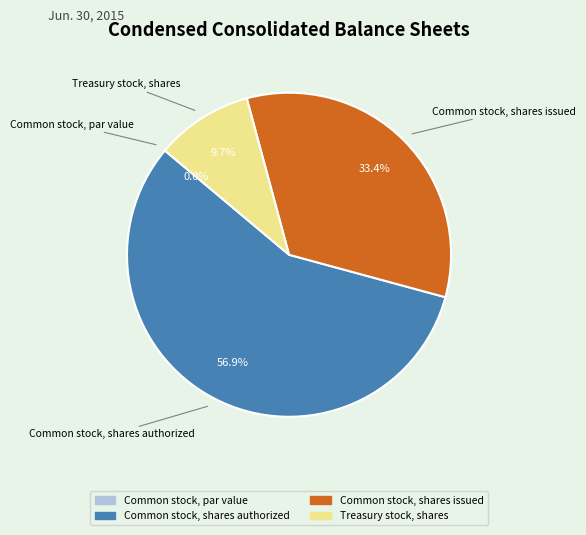

Is Common stock, shares authorized the majority of the pie?

Yes